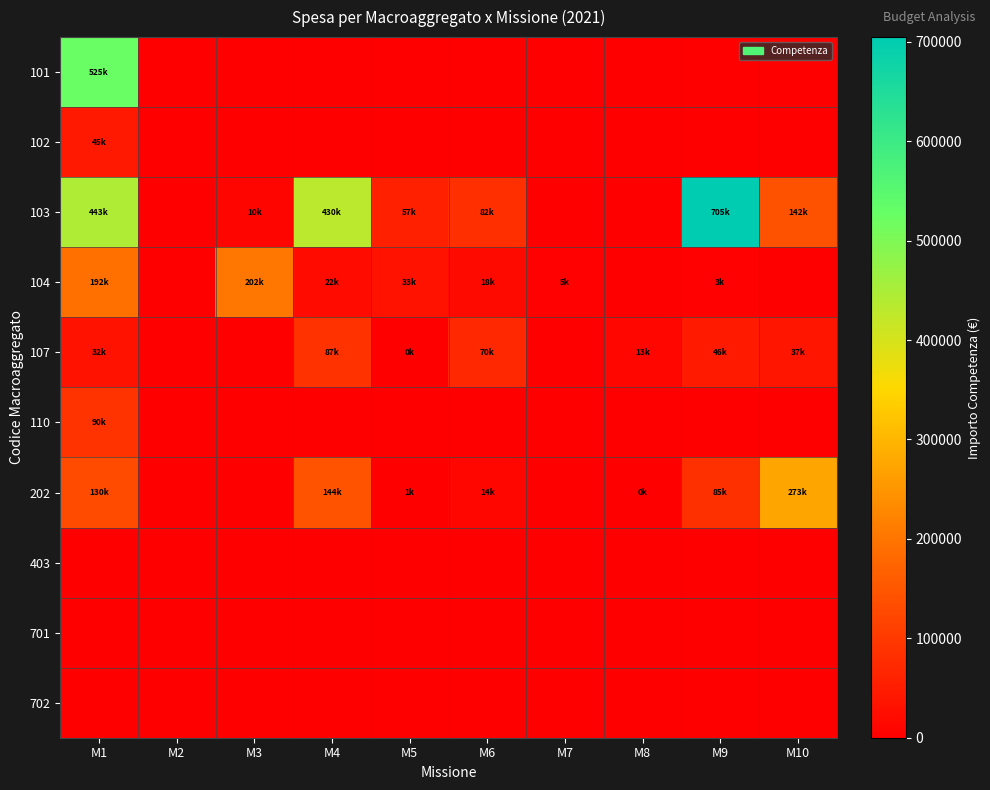

At how many categories does at least one series exceed 179858?

5